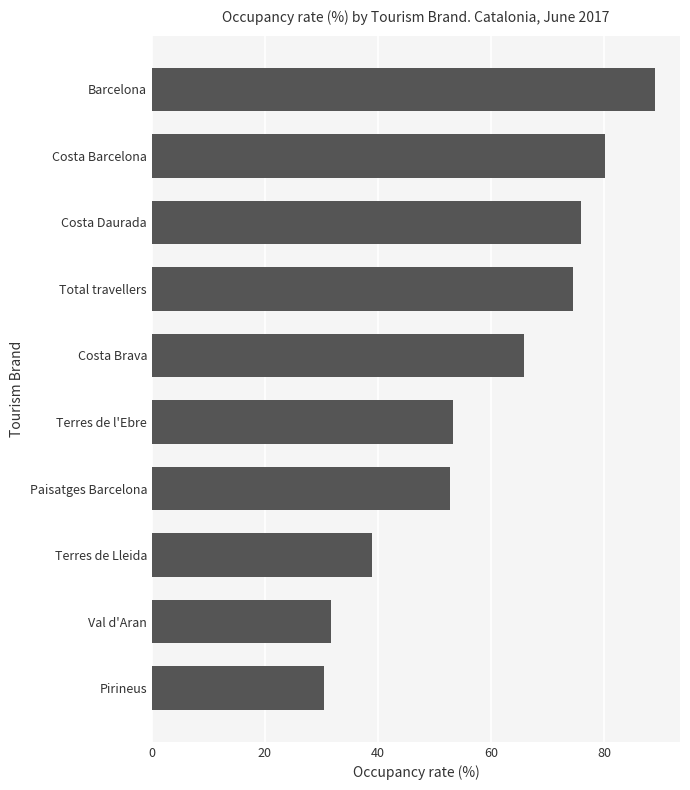

Reading bottom to top, extract all data points from this chart.

Pirineus=30.5	Val d'Aran=31.7	Terres de Lleida=38.9	Paisatges Barcelona=52.8	Terres de l'Ebre=53.2	Costa Brava=65.8	Total travellers=74.6	Costa Daurada=75.9	Costa Barcelona=80.2	Barcelona=89.0